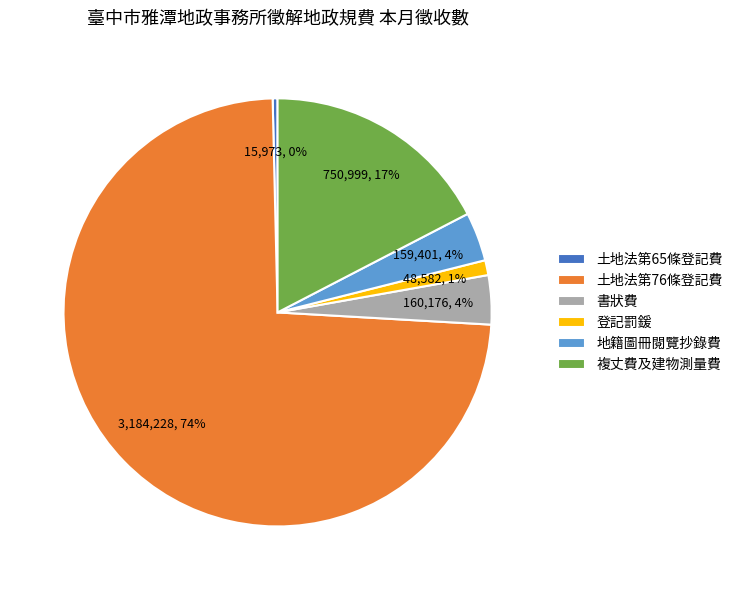

True or false: 土地法第65條登記費 accounts for 0% of the total.

True